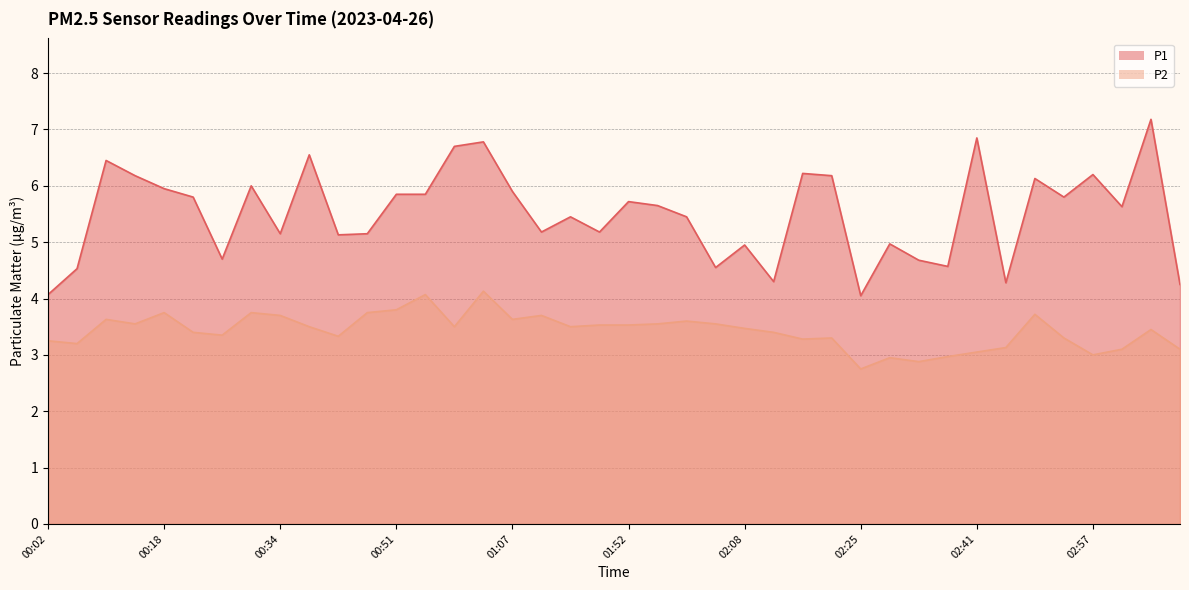

What is the difference between the highest and lowest values at 00:06?

1.3